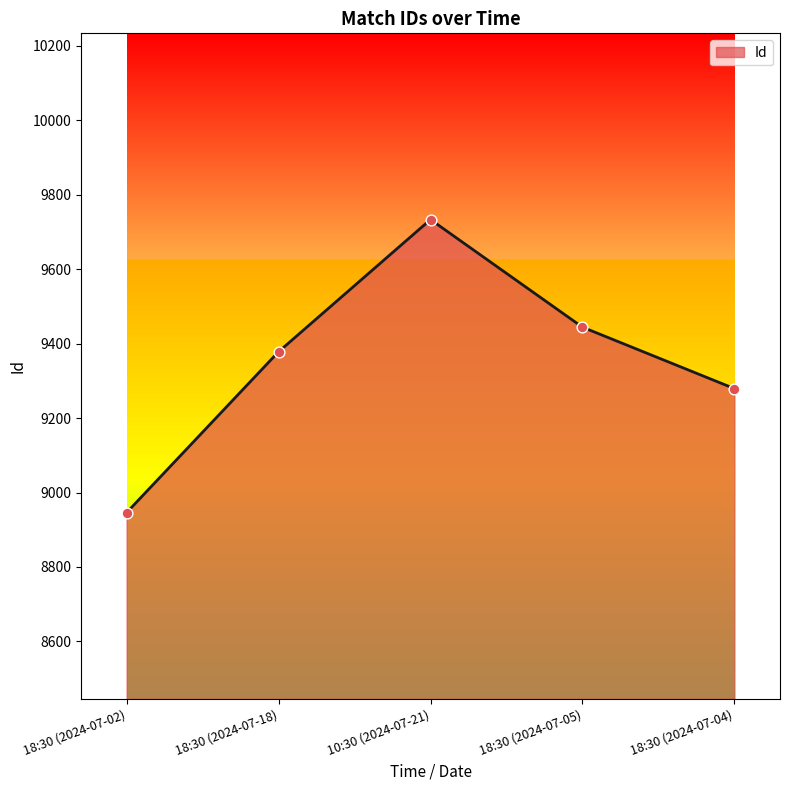

Approximately how many times larger is the value at 10:30 (2024-07-21) compared to 18:30 (2024-07-04)?

1.0